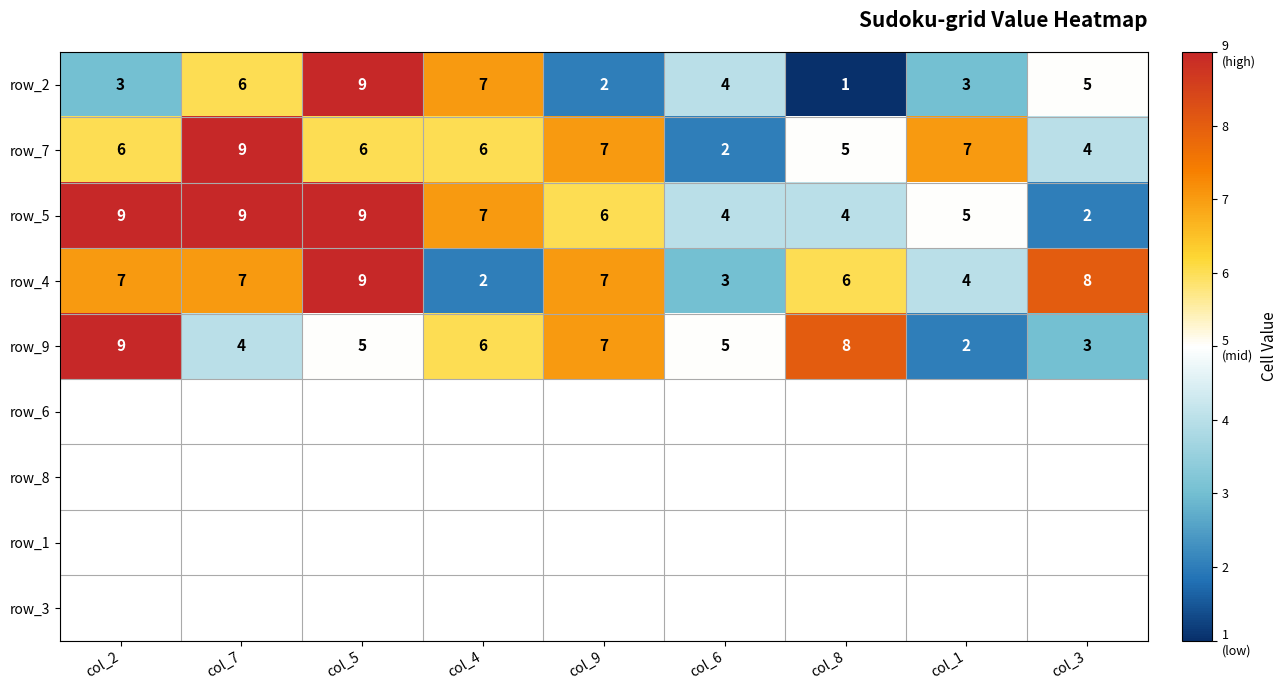

What is the maximum value shown in the chart?

9